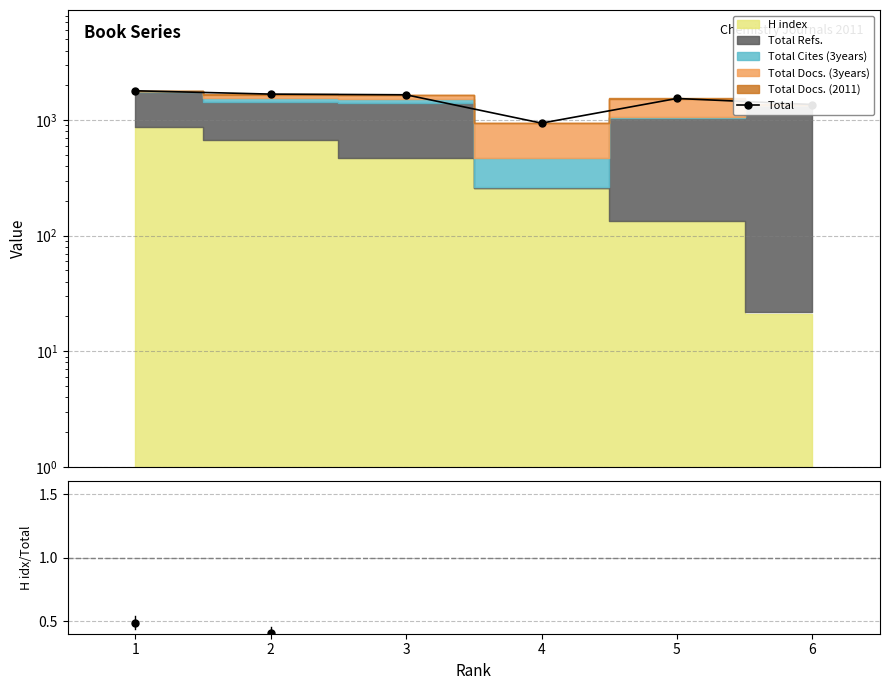

What is the difference between the values at 5 and 1?

255